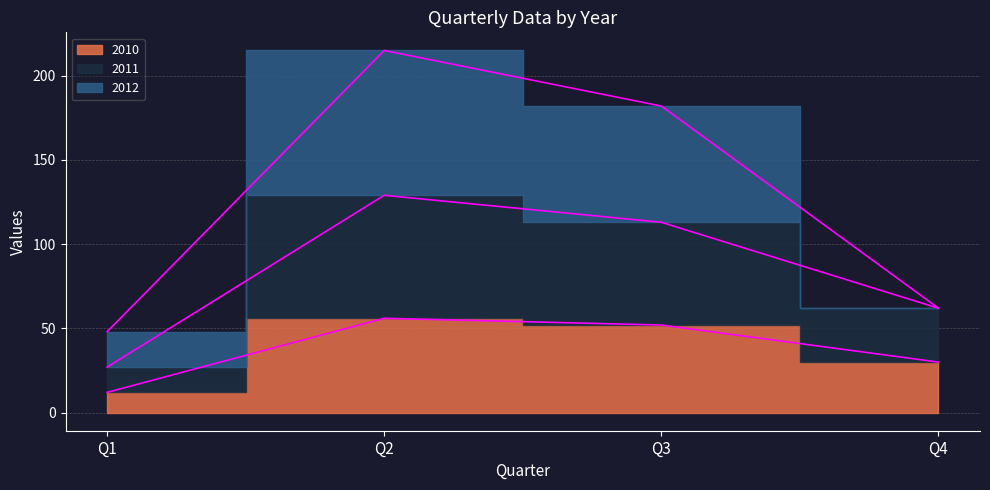

At which label does 2011 first exceed 113?

Q2